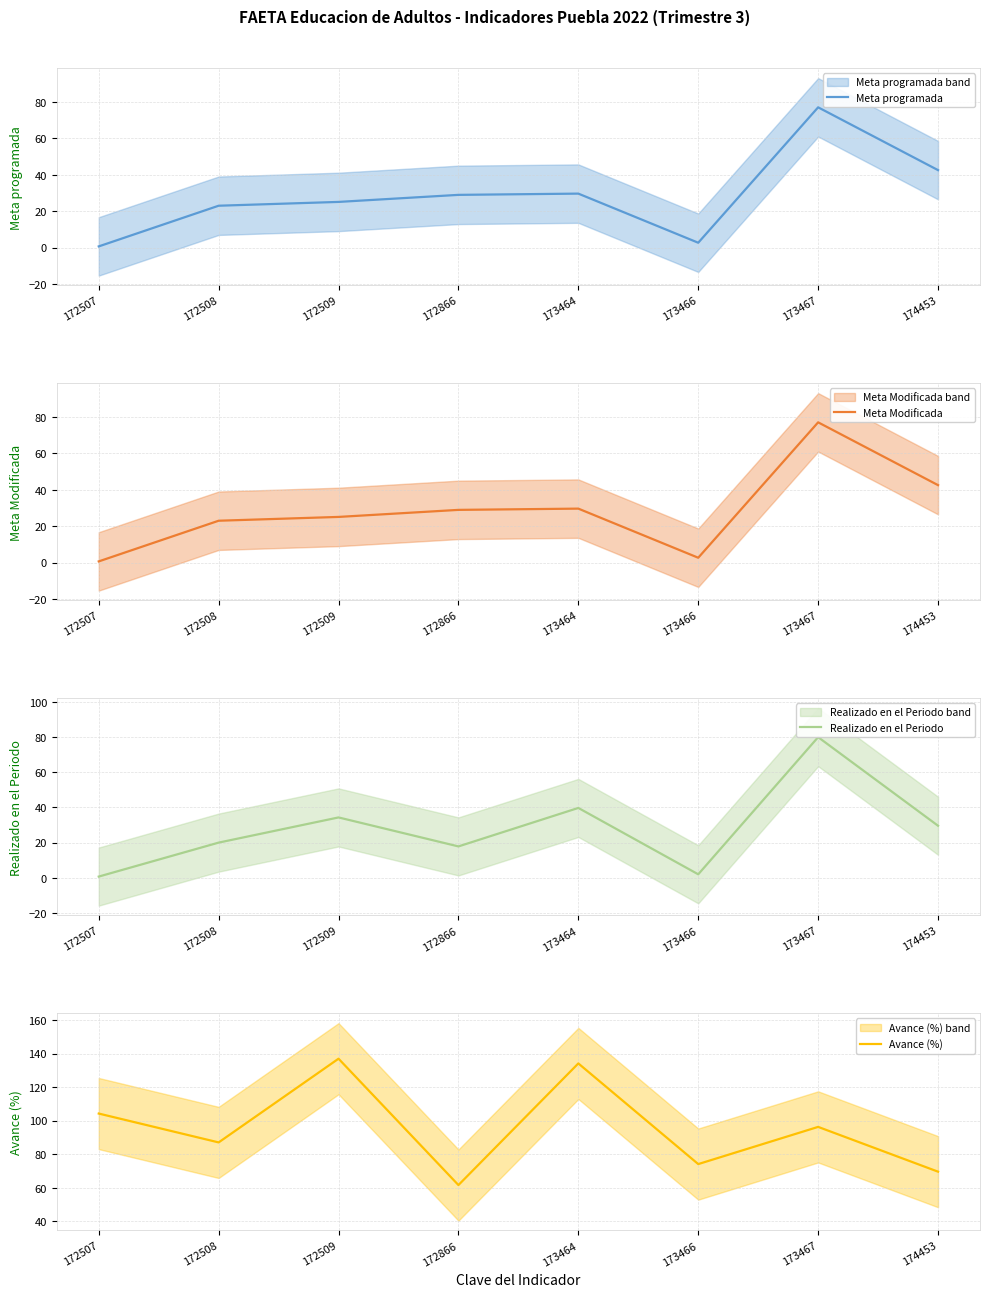

Reading left to right, transcribe all the data shown in this chart.

Meta programada: 172507=0.6	172508=23.0	172509=25.1	172866=28.9	173464=29.6	173466=2.7	173467=77.0	174453=42.5
Meta Modificada: 172507=0.6	172508=23.0	172509=25.1	172866=28.9	173464=29.6	173466=2.7	173467=77.0	174453=42.5
Realizado en el Periodo: 172507=0.7	172508=20.0	172509=34.3	172866=17.8	173464=39.7	173466=2.0	173467=80.0	174453=29.6
Avance (%): 172507=104.2	172508=87.0	172509=136.9	172866=61.6	173464=134.1	173466=74.1	173467=96.3	174453=69.6